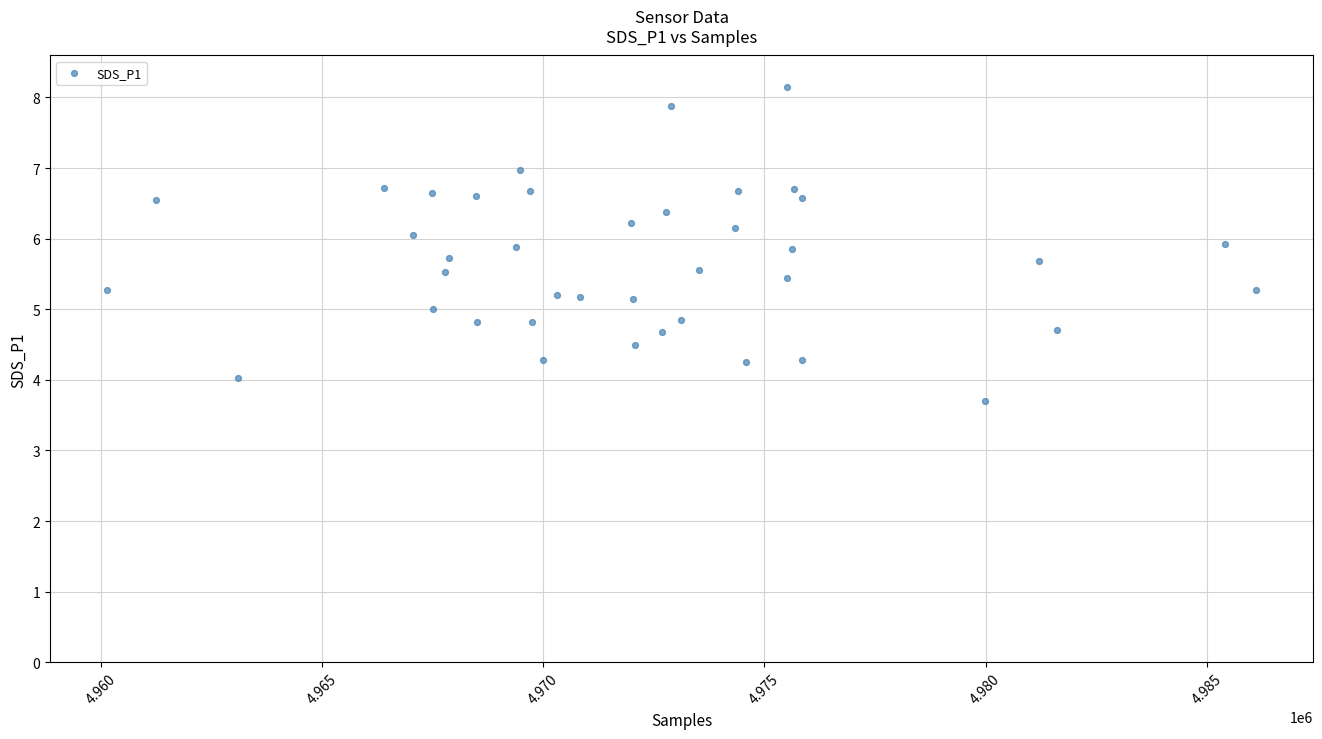

What is the range of X values (max minus min)?

25952.0